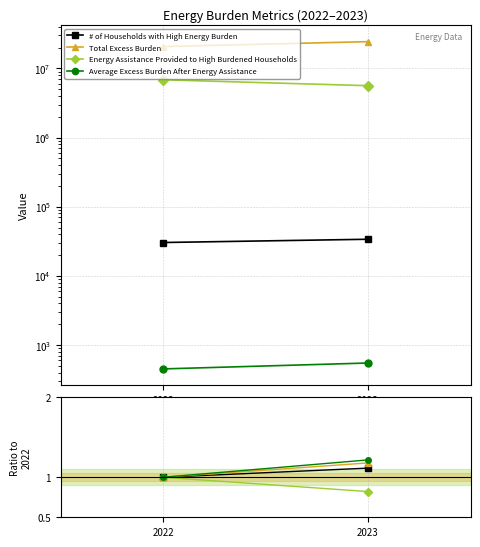

How many lines are shown in the chart?

4